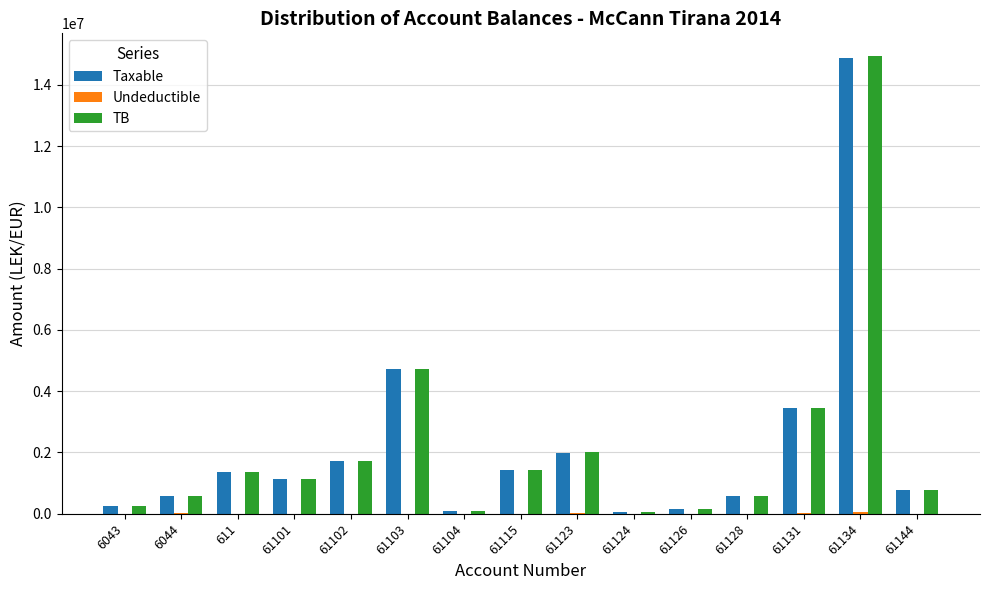

What is the average value of the TB series?

2222873.0